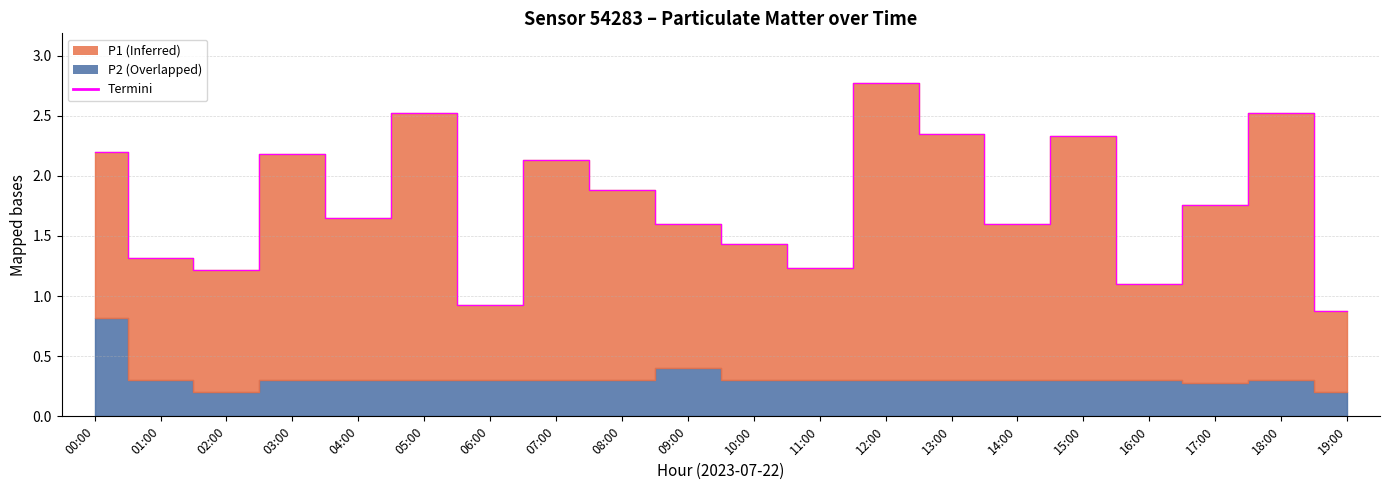

What is the sum of all values?

35.6